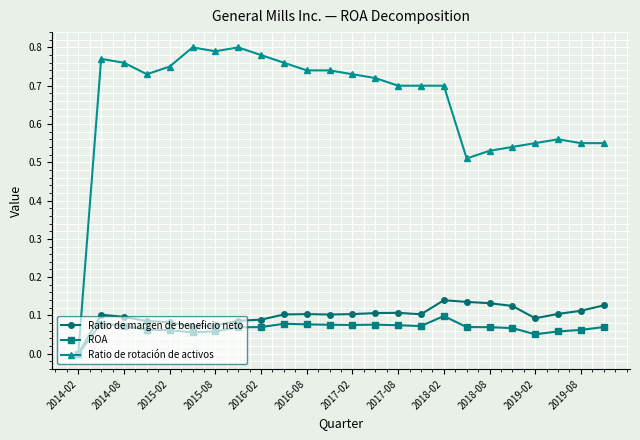

Which series has the widest spread of values?

Ratio de rotación de activos